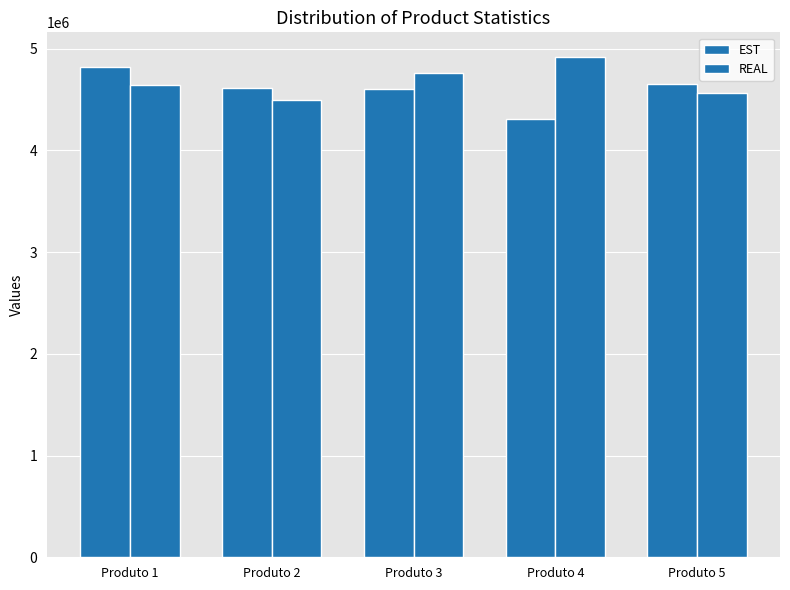

The REAL series shows 4561183 at Produto 5. True or false?

True